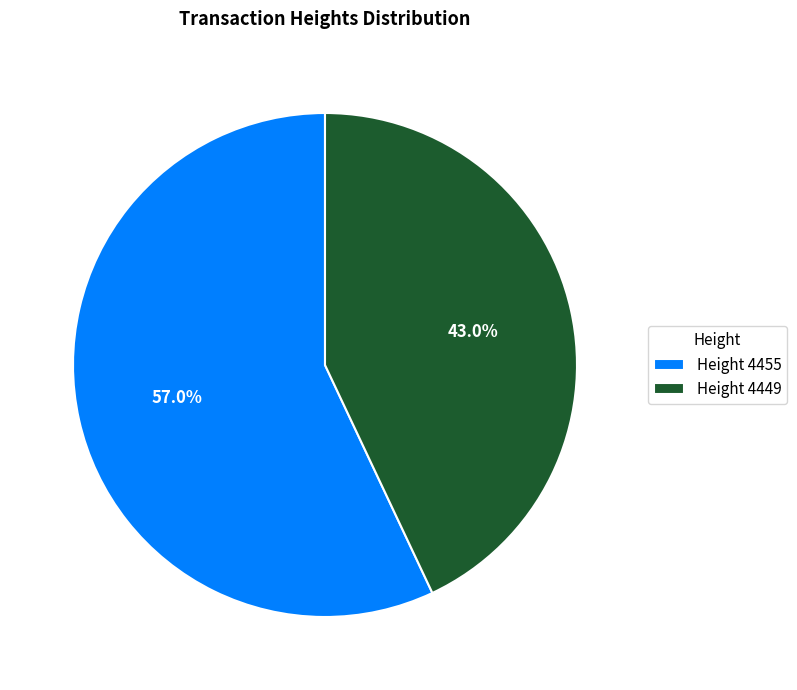

Which category has the smallest portion of the pie?

Height 4449